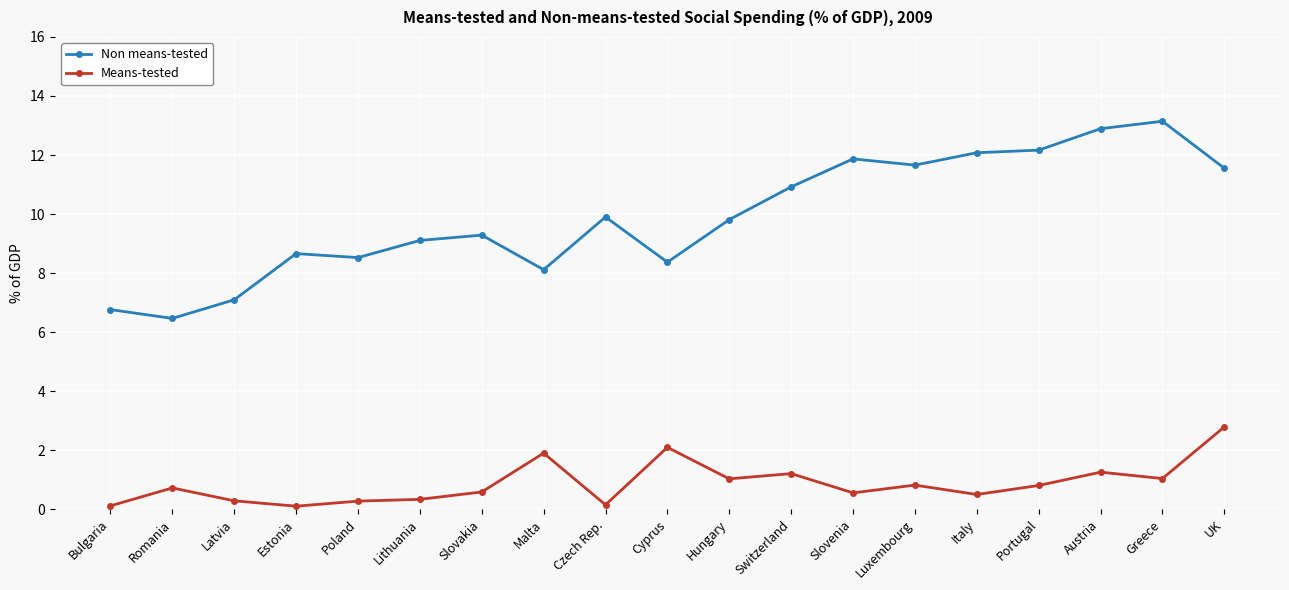

Does the chart have visible grid lines?

Yes